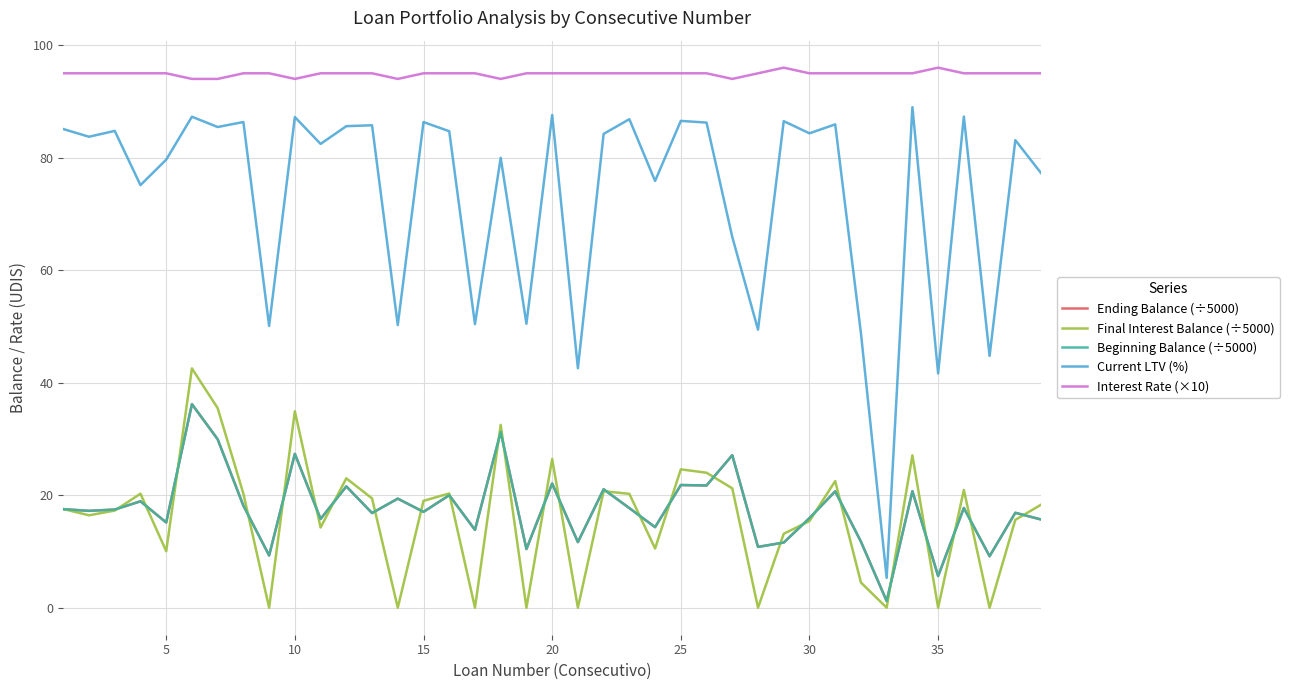

Does the chart display data point markers on the line(s)?

No